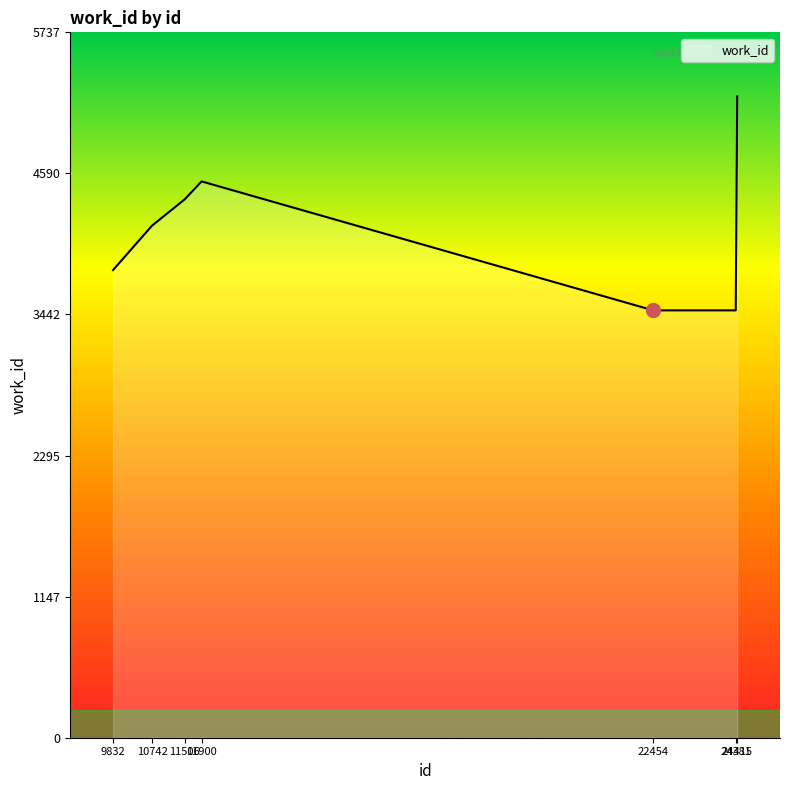

What is the difference between the maximum and second lowest values?

1740